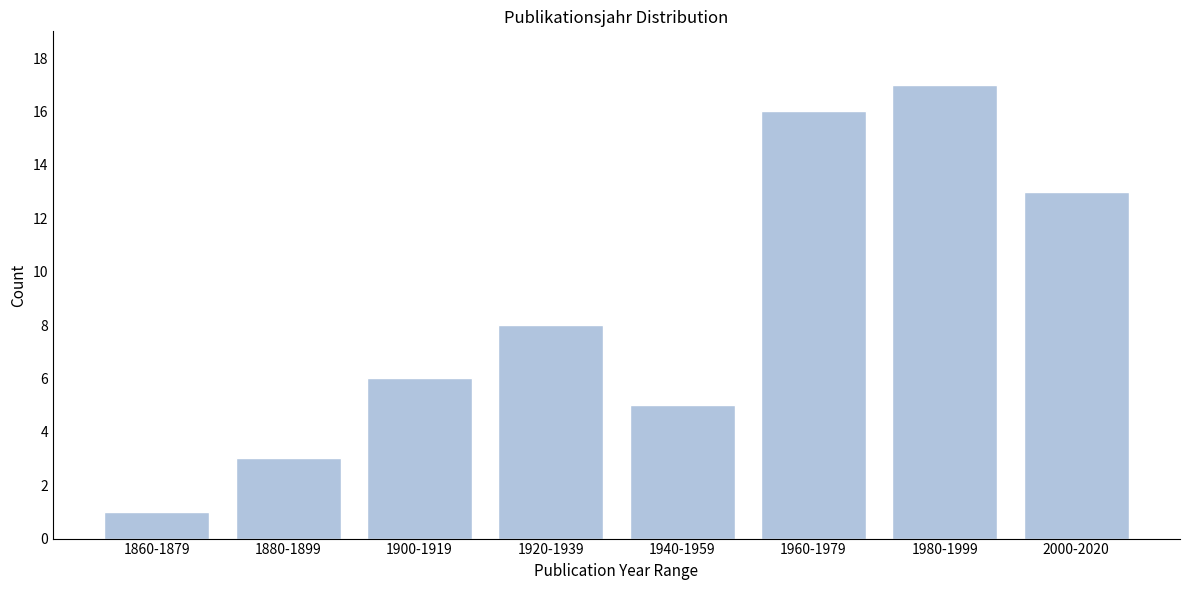

Reading left to right, extract all data points from this chart.

1	3	6	8	5	16	17	13